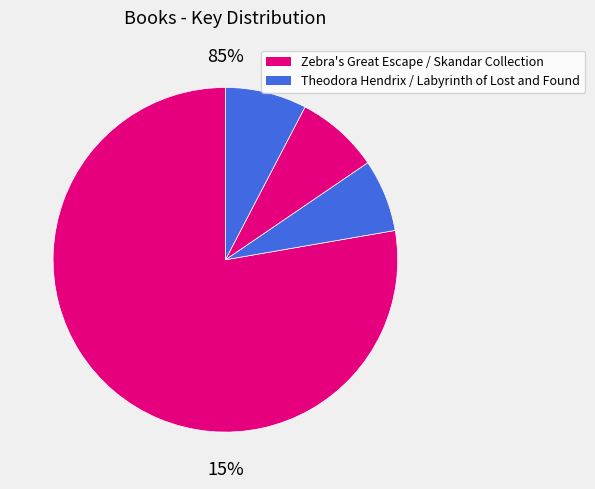

To the nearest percent, what is the average slice percentage?

25%